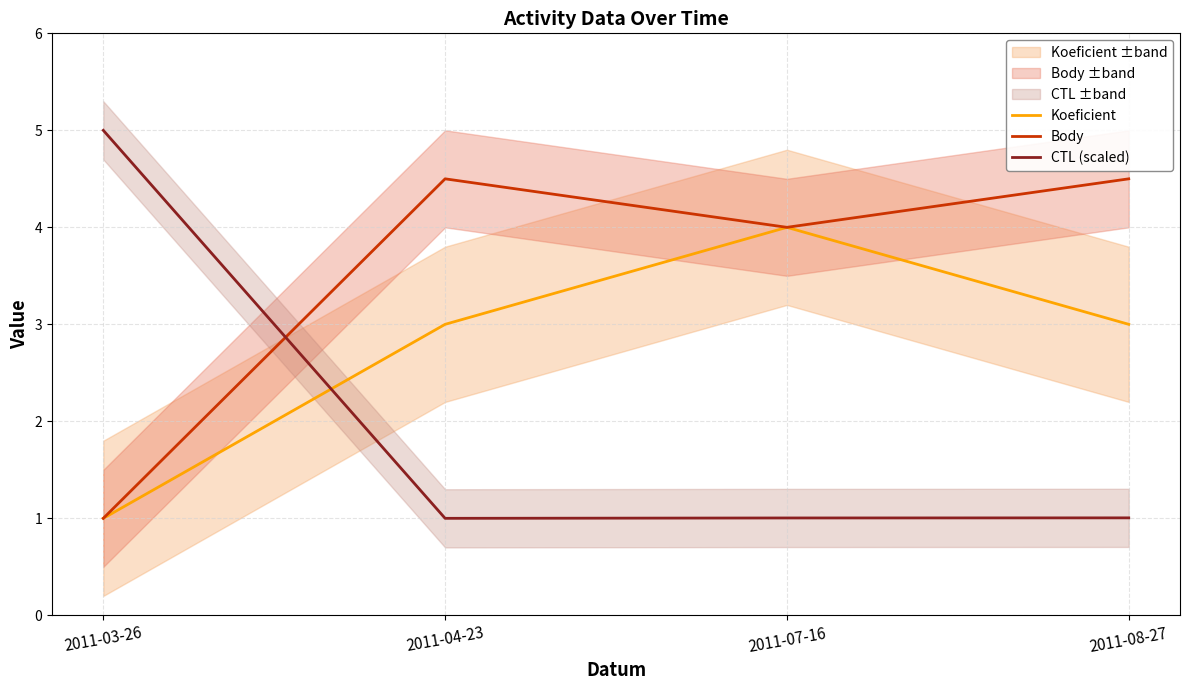

At which category is the sum across all series the highest?

2011-07-16